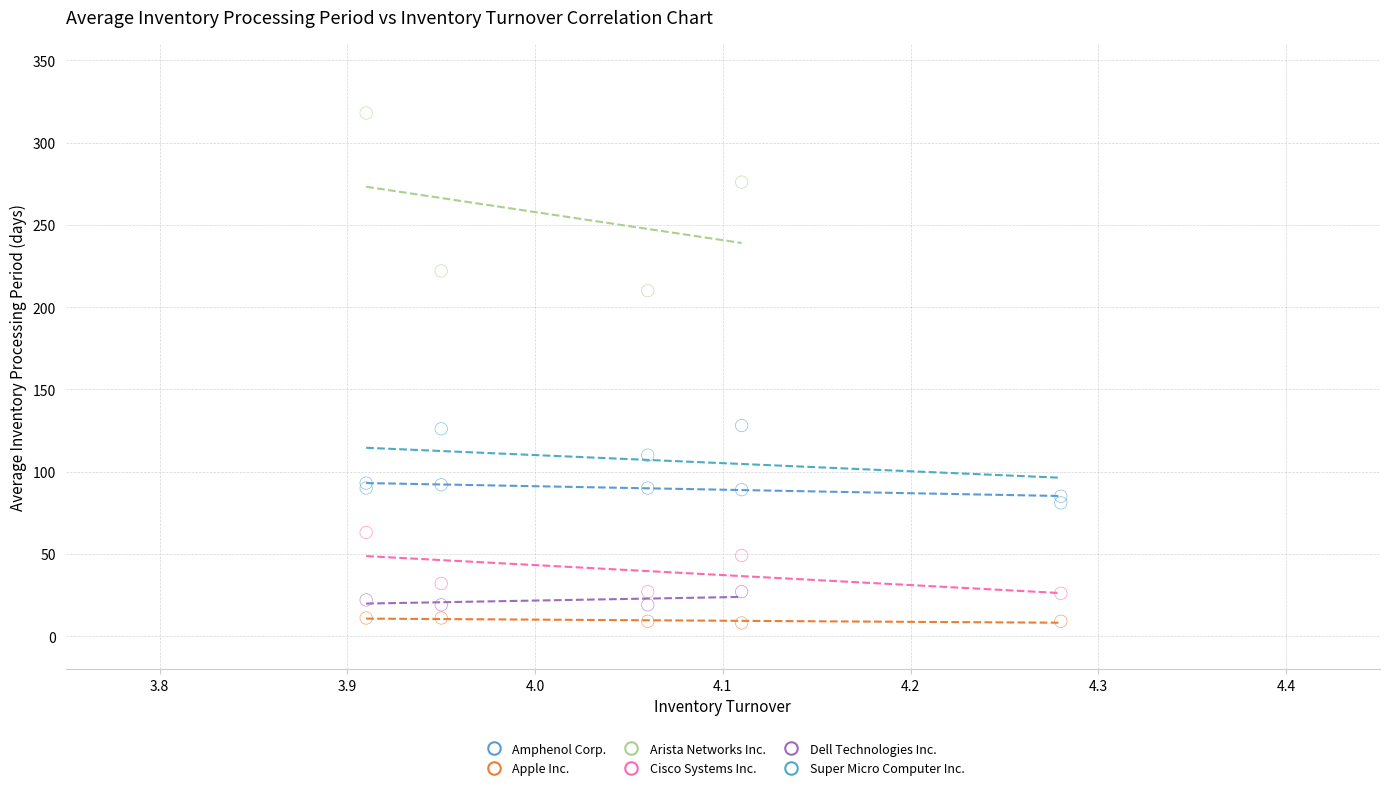

Which series has the largest Y range (max minus min)?

Arista Networks Inc.